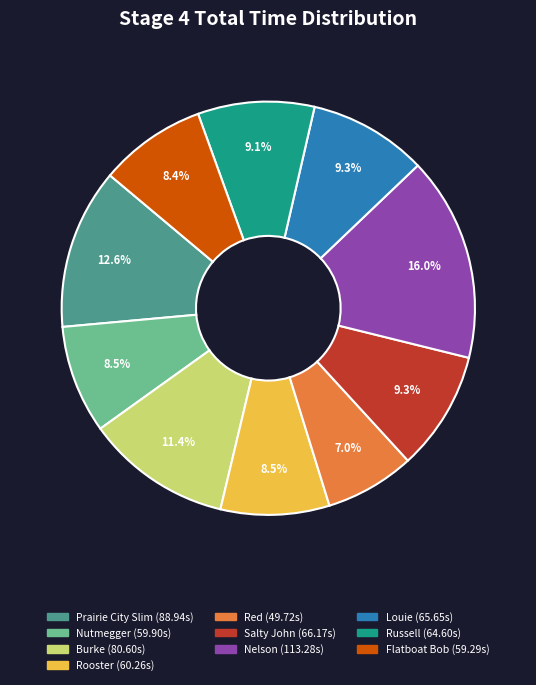

To the nearest percent, what portion does Red represent?

7%